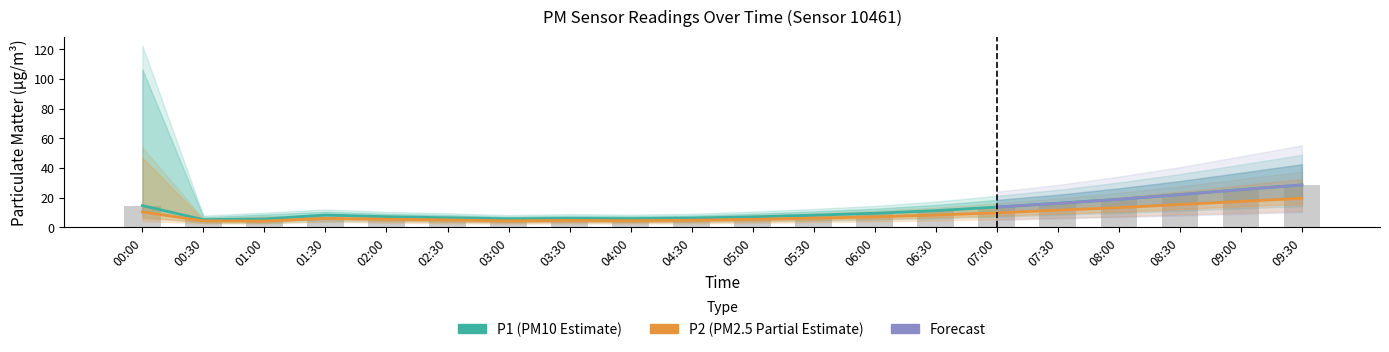

At how many categories does at least one series exceed 27?

1